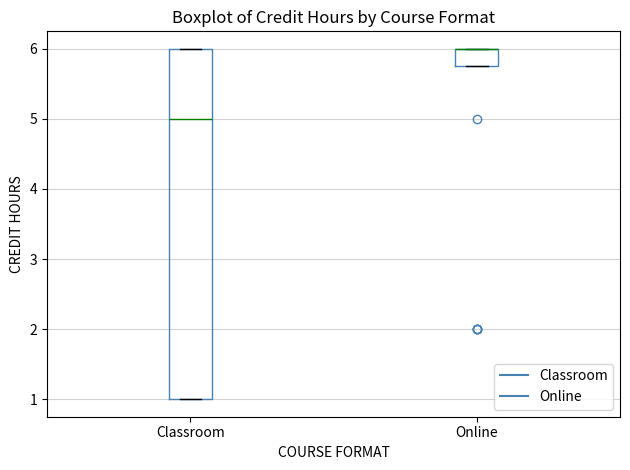

Which box is the tallest, from its lower edge to its upper edge?

Classroom